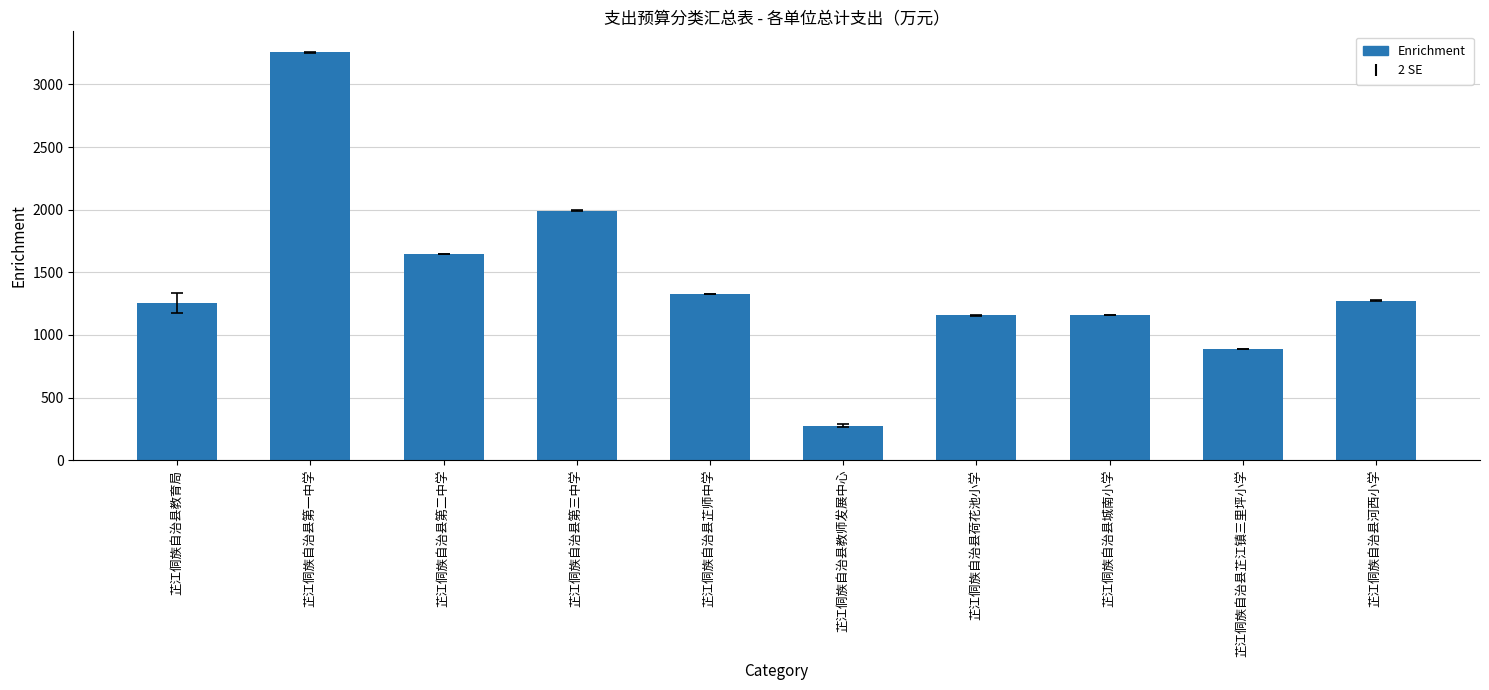

The value at 芷江侗族自治县河西小学 is 480.5. True or false?

False